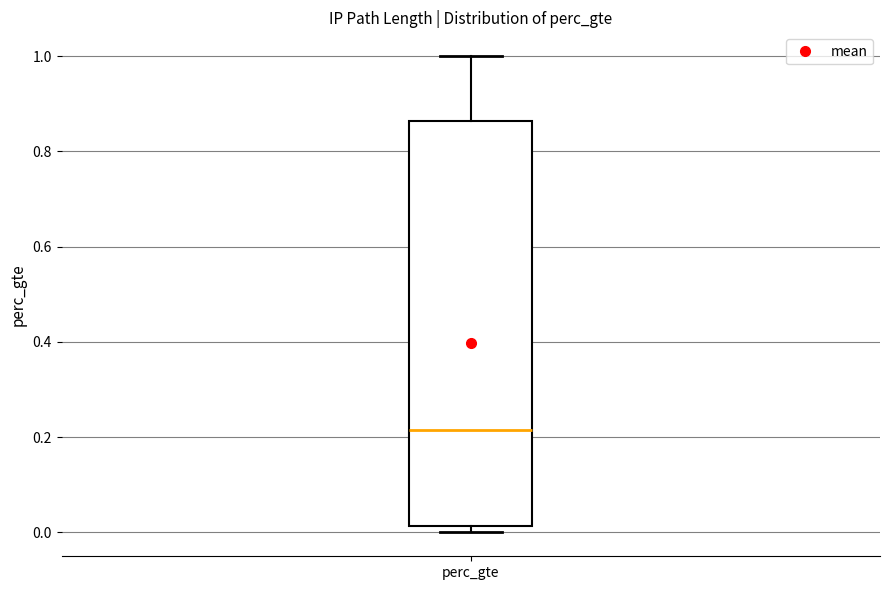

Where does the median line of the box for perc_gte sit on the y-axis? The values are not printed on the chart, so give them approximately, as read against the axis.

0.22